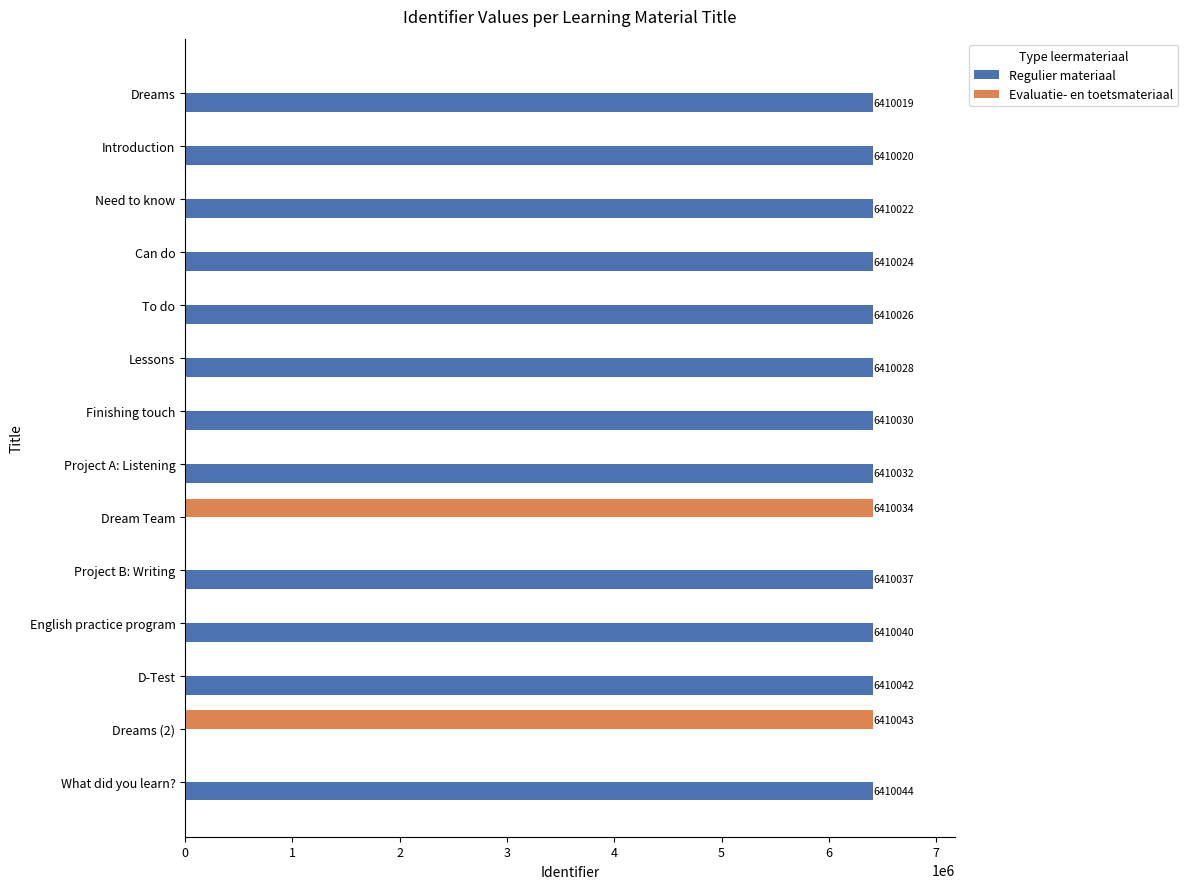

Where is Evaluatie- en toetsmateriaal nearest to the value 3205021?

Dream Team